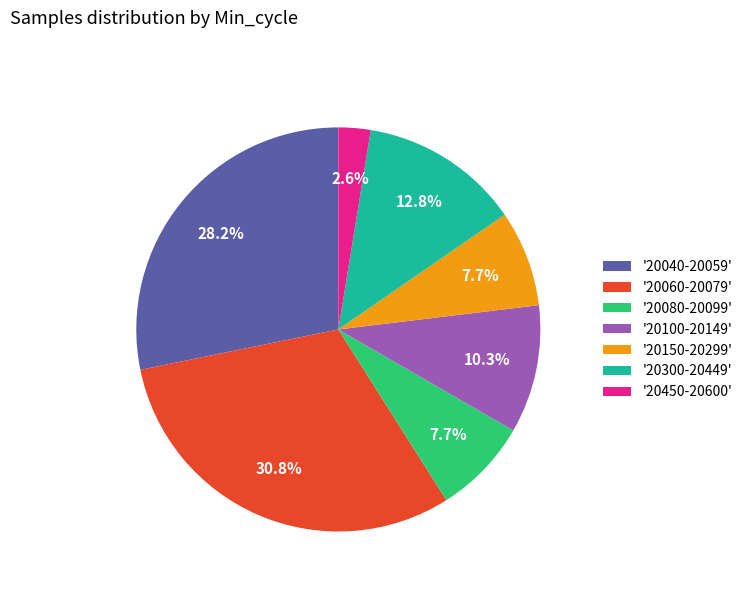

Combined, do '20450-20600' and '20150-20299' account for over 50%?

No